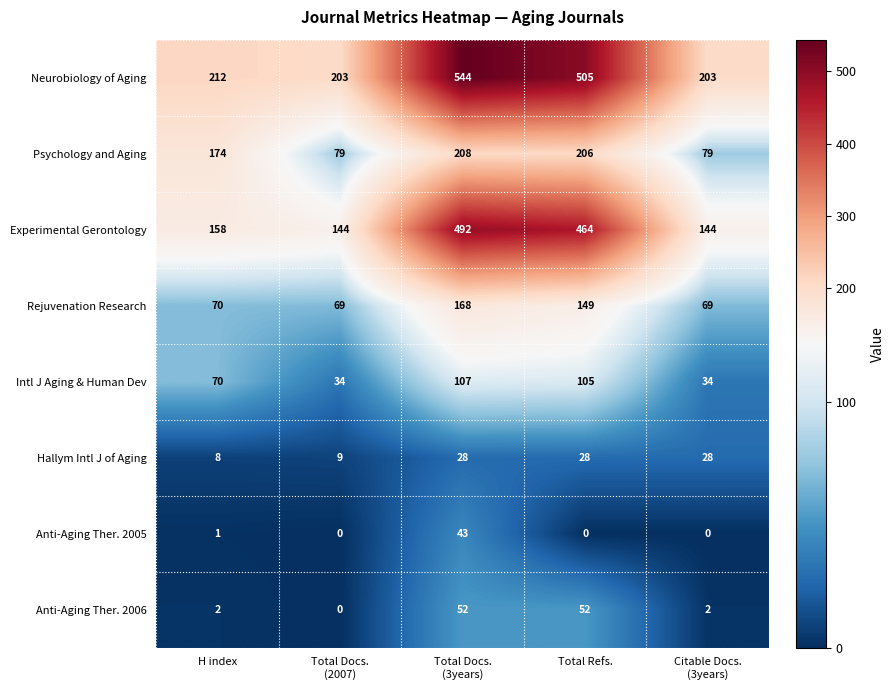

Rank the series by their maximum value, from lowest to highest.

Hallym Intl J of Aging, Anti-Aging Ther. 2005, Anti-Aging Ther. 2006, Intl J Aging & Human Dev, Rejuvenation Research, Psychology and Aging, Experimental Gerontology, Neurobiology of Aging